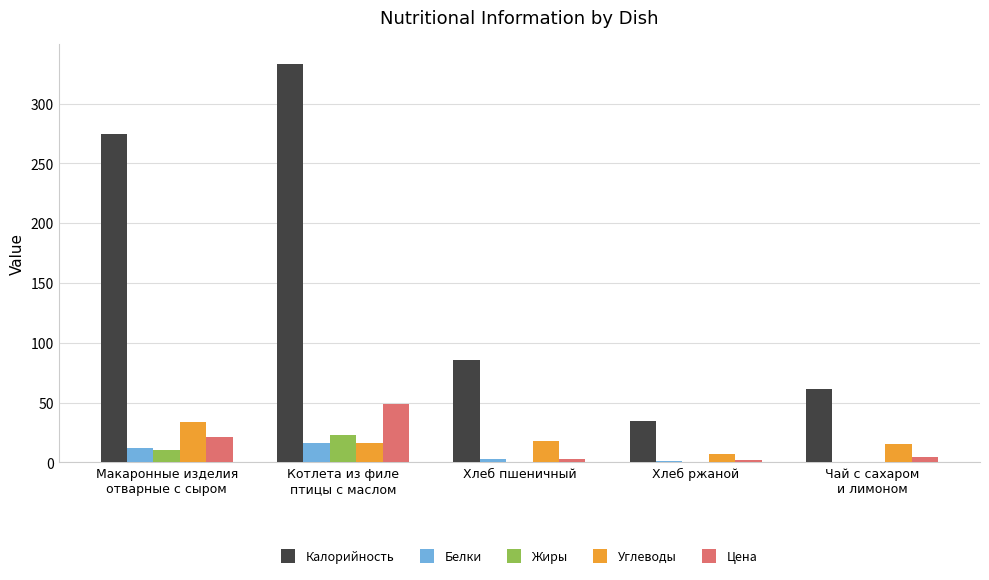

What is the highest value of the Жиры series?

22.6